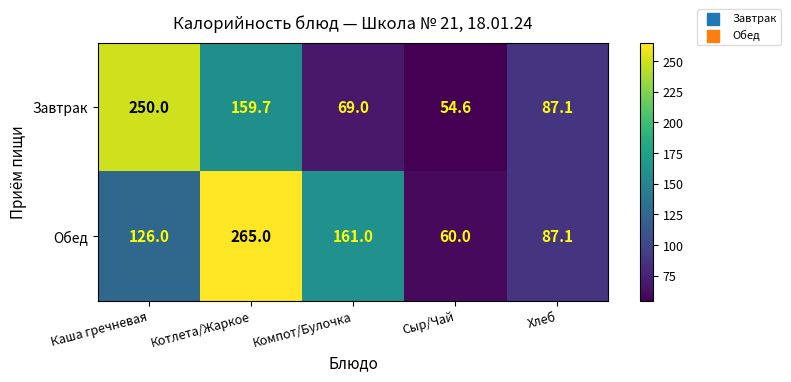

Between Компот/Булочка and Хлеб, which series saw the biggest shift?

Обед